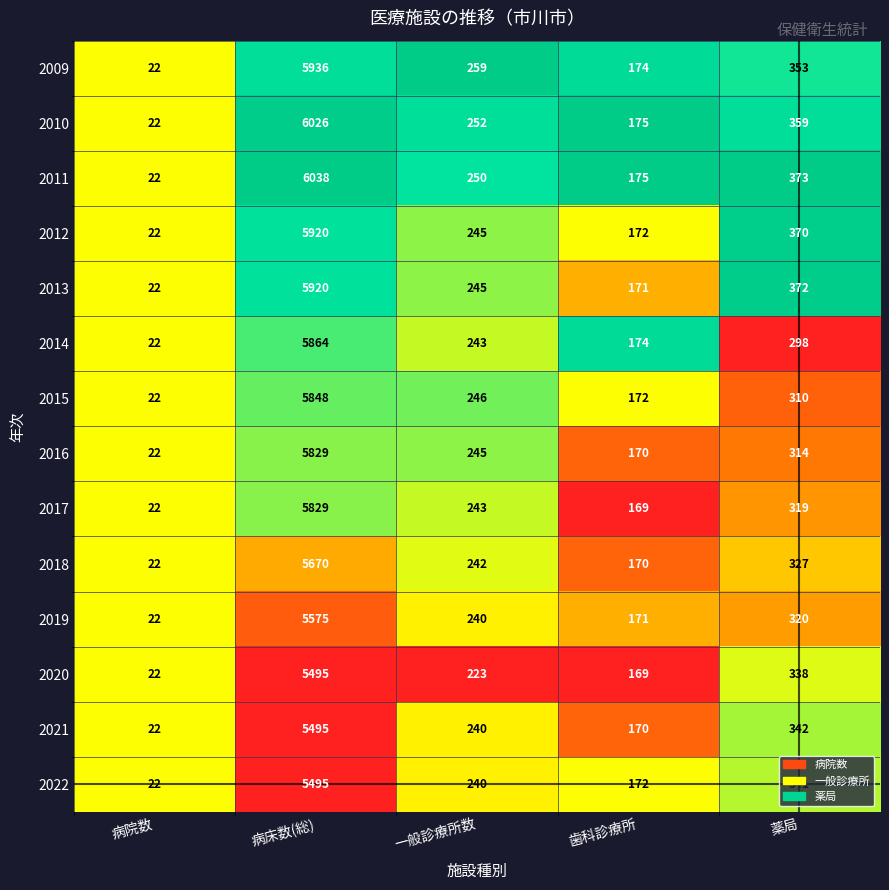

Which series changed the most between 病院数 and 薬局?

2011